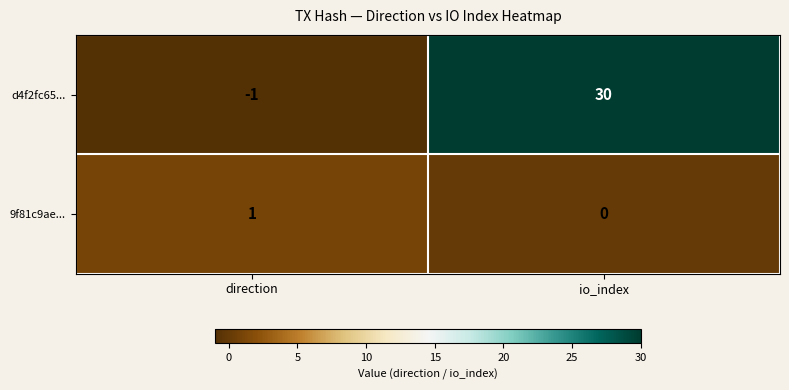

Rank the series at direction from highest to lowest value.

9f81c9ae..., d4f2fc65...